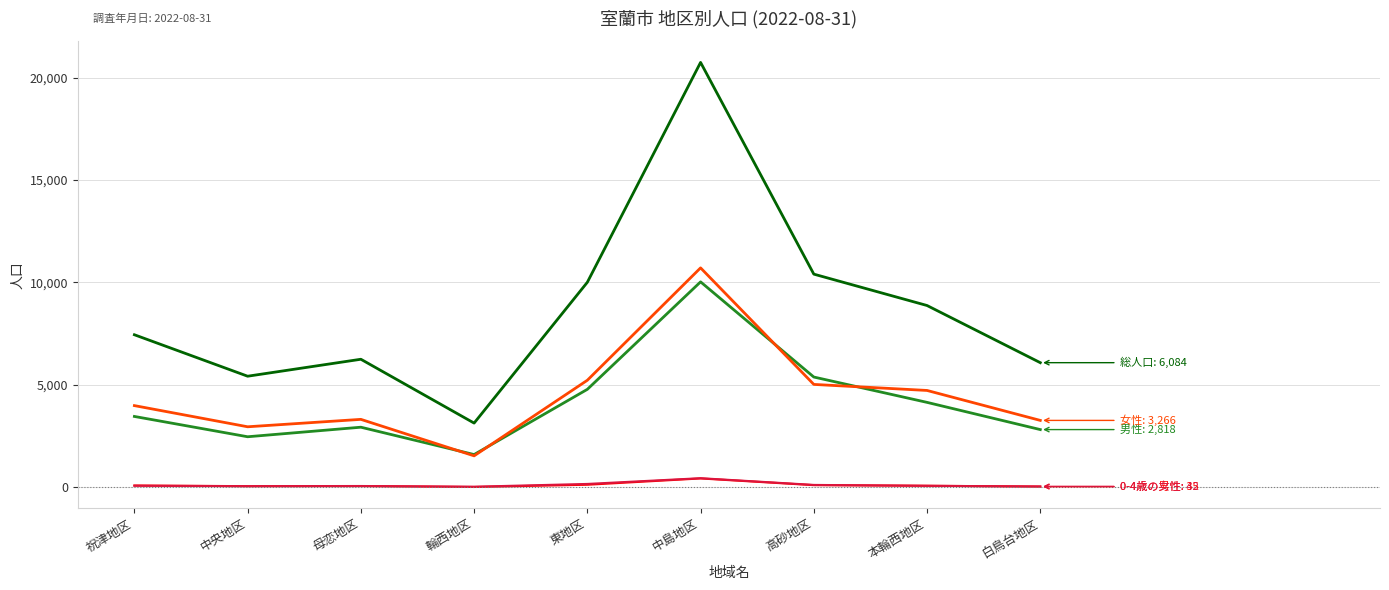

At which category is the sum across all series the highest?

中島地区